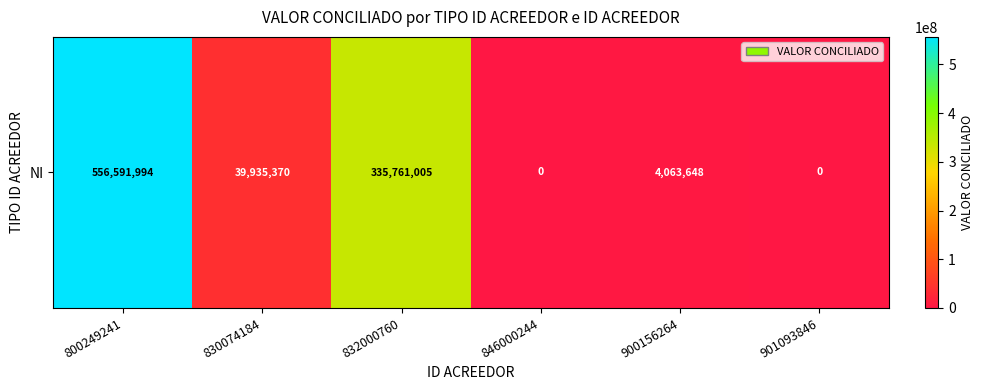

What is the ratio of the value at 832000760 to the value at 830074184?

8.4